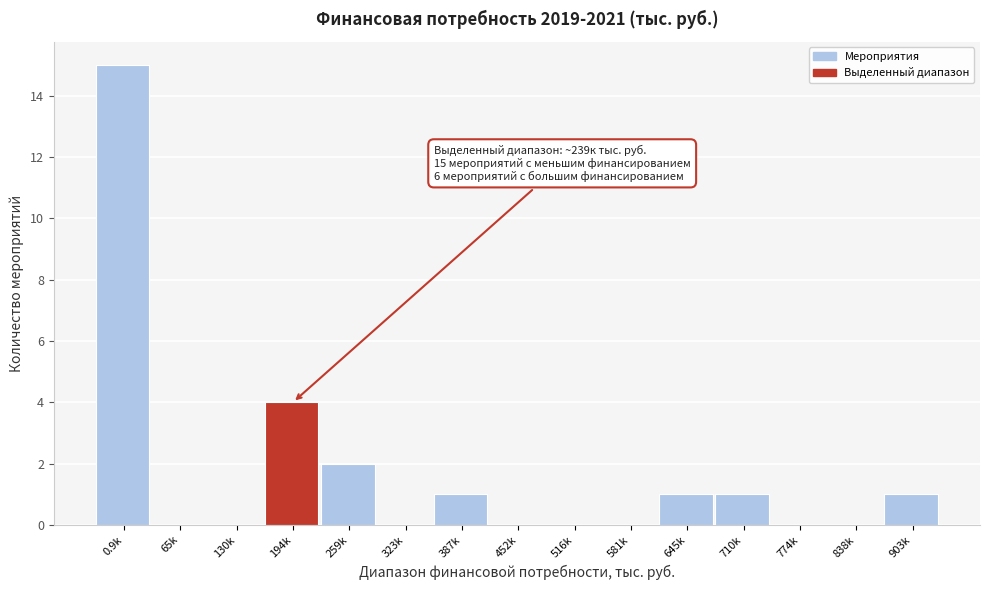

Reading right to left, list all the values displayed in this chart.

903k=1	838k=0	774k=0	710k=1	645k=1	581k=0	516k=0	452k=0	387k=1	323k=0	259k=2	194k=4	130k=0	65k=0	0.9k=15